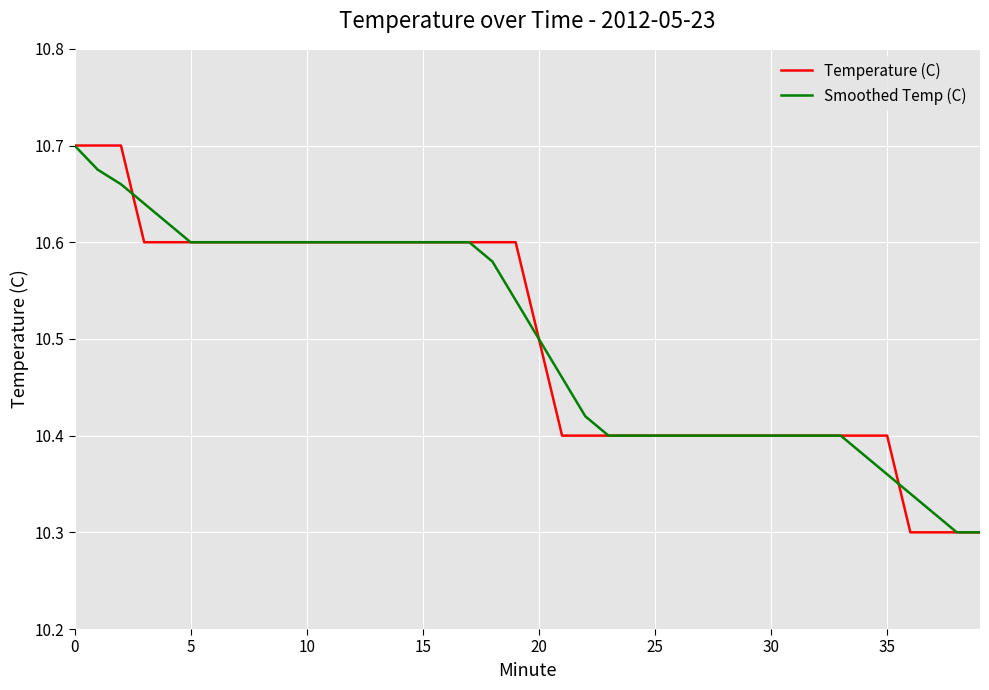

The value of Temperature (C) at 5 is 14.0. True or false?

False